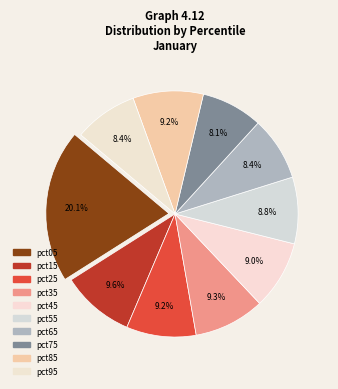

How many segments does this pie chart have?

10